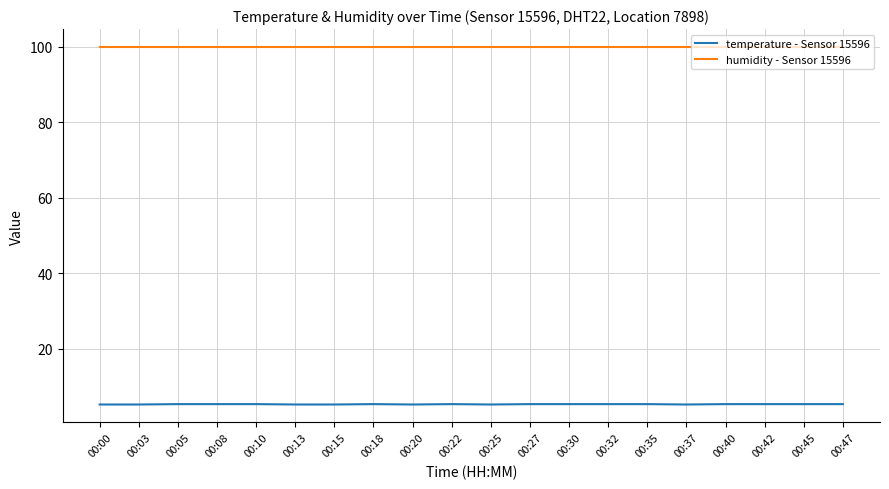

Is this an area chart (filled region under the line)?

No